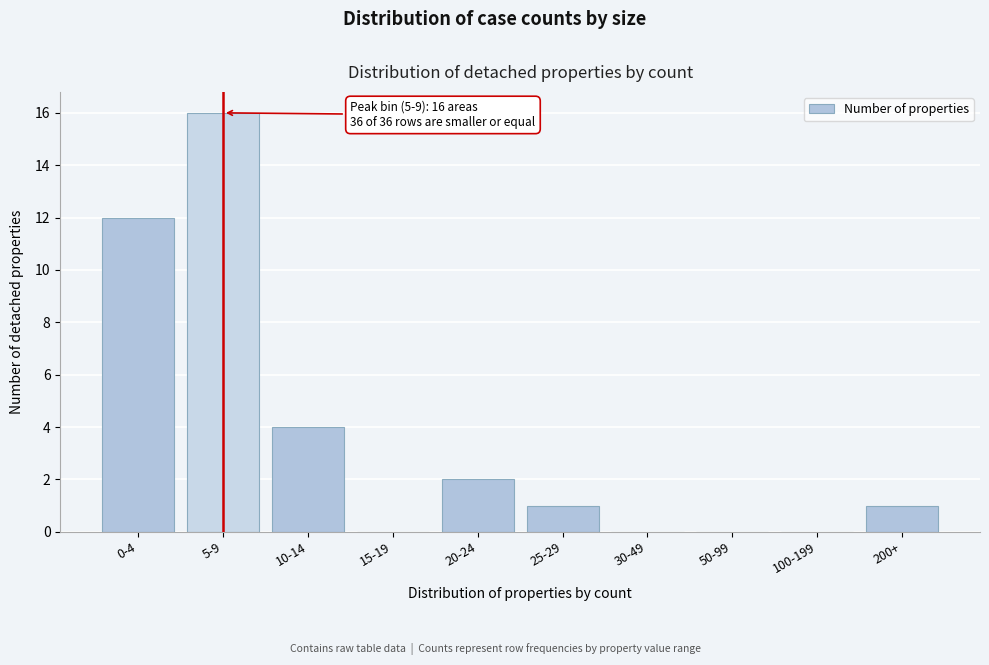

Reading right to left, what are all the values shown in this chart?

200+=1	100-199=0	50-99=0	30-49=0	25-29=1	20-24=2	15-19=0	10-14=4	5-9=16	0-4=12